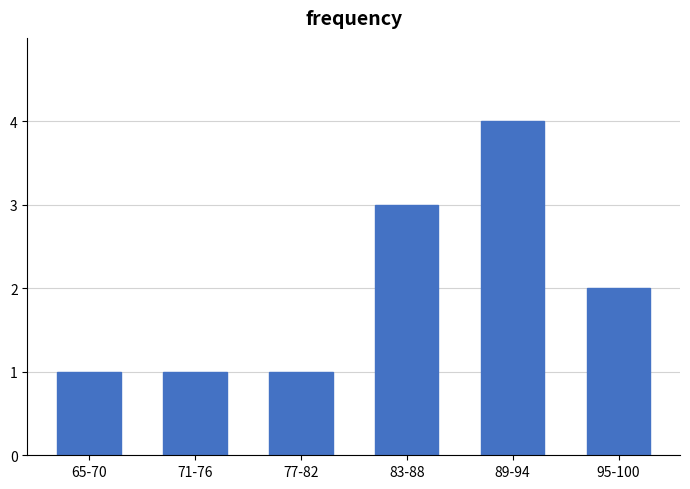

Reading right to left, extract all data points from this chart.

95-100=2	89-94=4	83-88=3	77-82=1	71-76=1	65-70=1